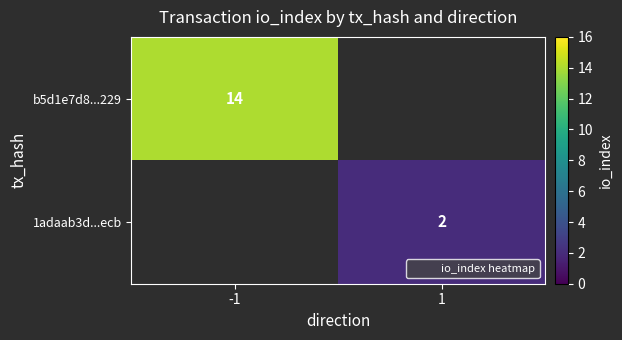

What is the greatest value displayed?

14.0